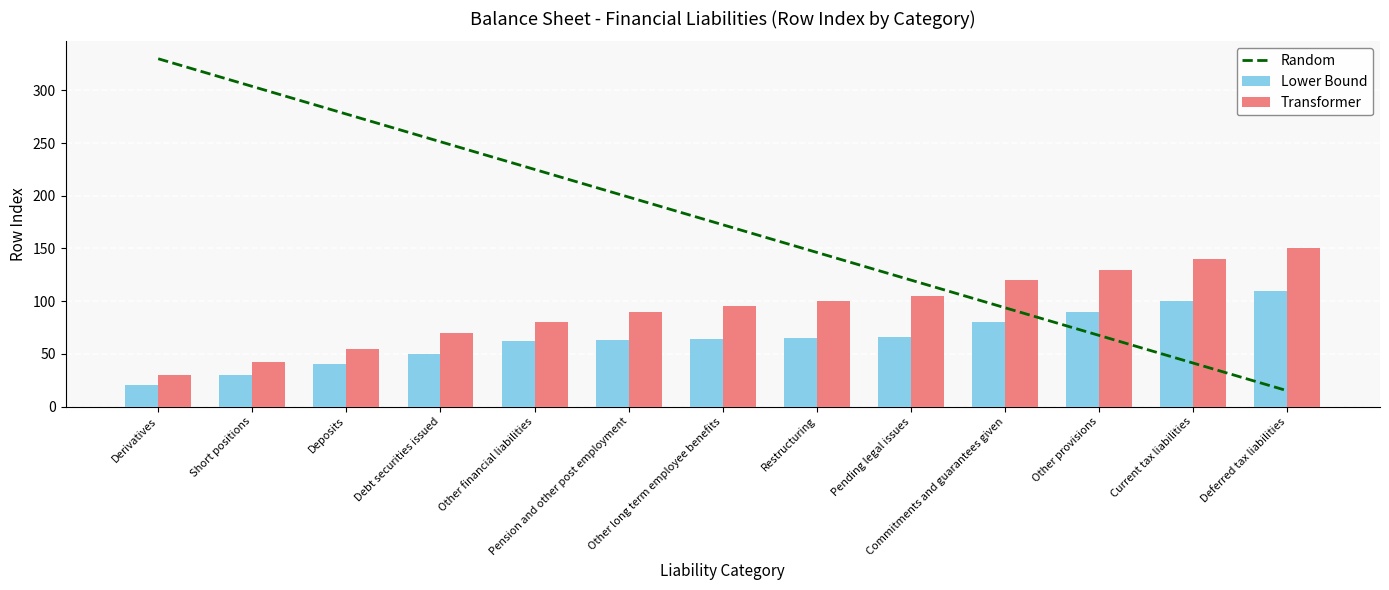

Where is Transformer nearest to the value 90?

Pension and other post employment